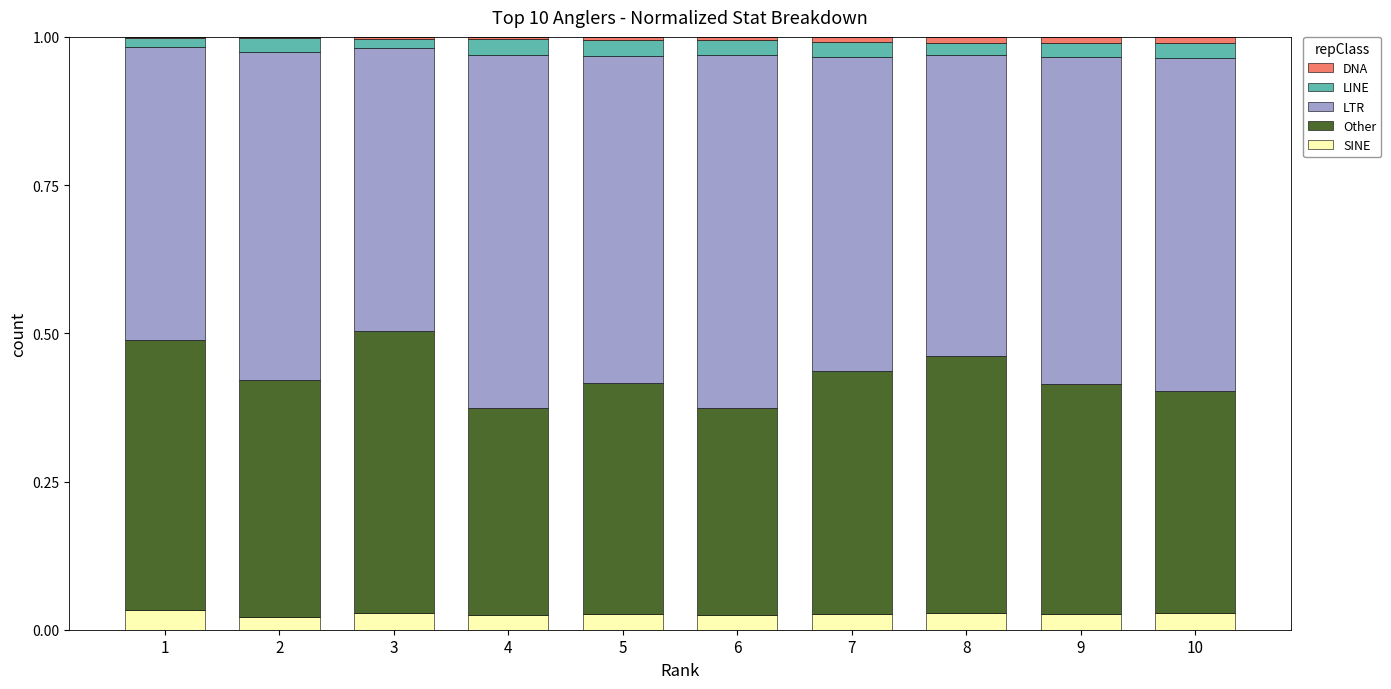

Count the SINE values in the range 0 to 1.

10